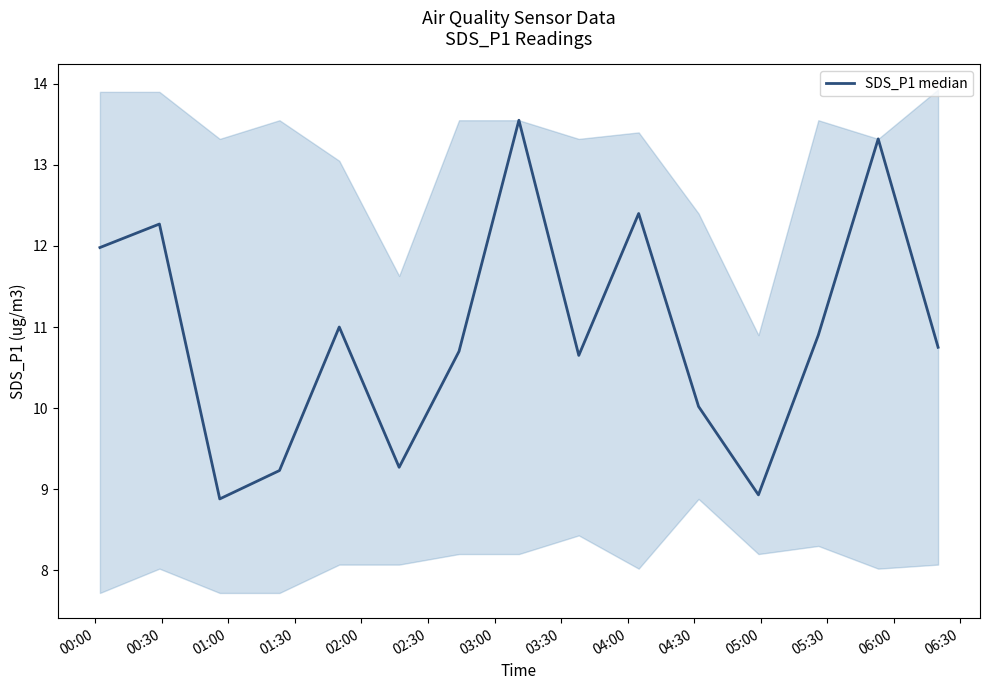

What is the smallest value displayed?

8.9